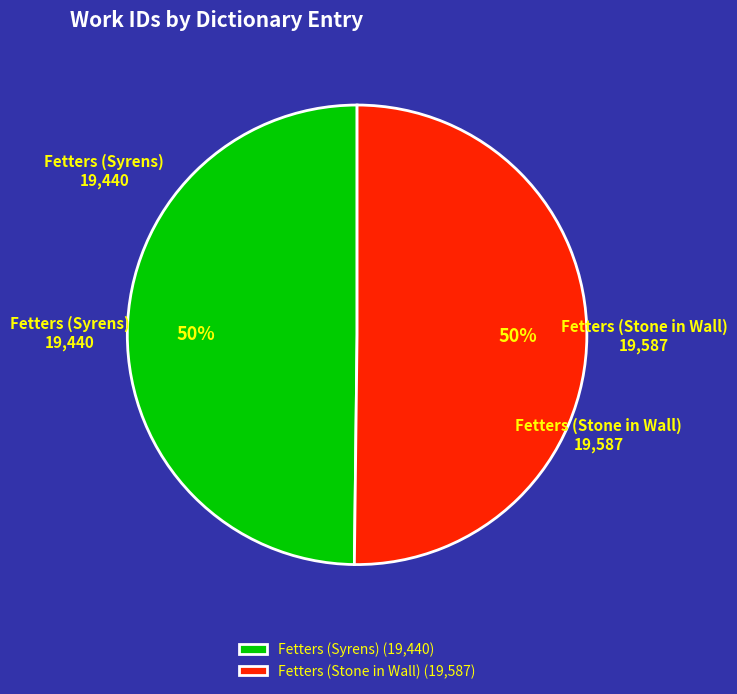

Combined, do Fetters (Syrens) and Fetters (Stone in Wall) account for over 50%?

Yes